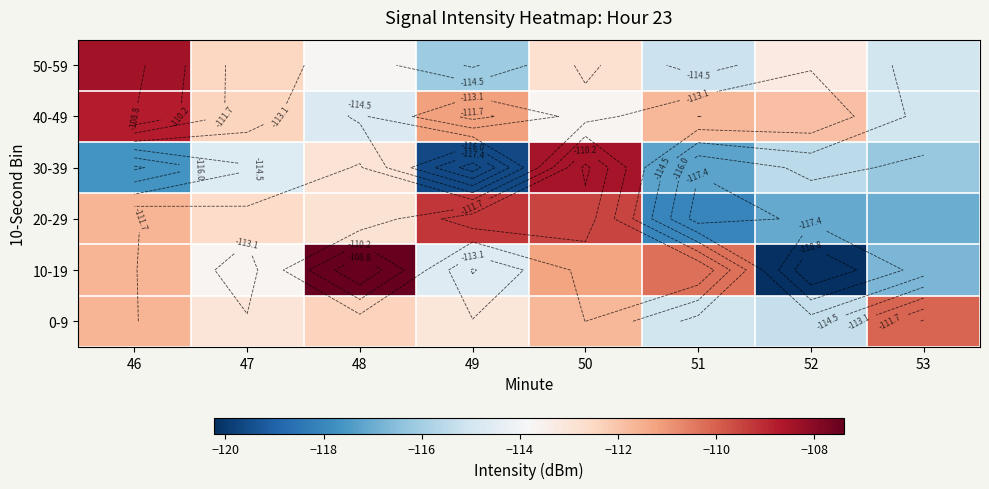

Is the value of 10-19 at 53 greater than the value of 0-9 at 51?

No